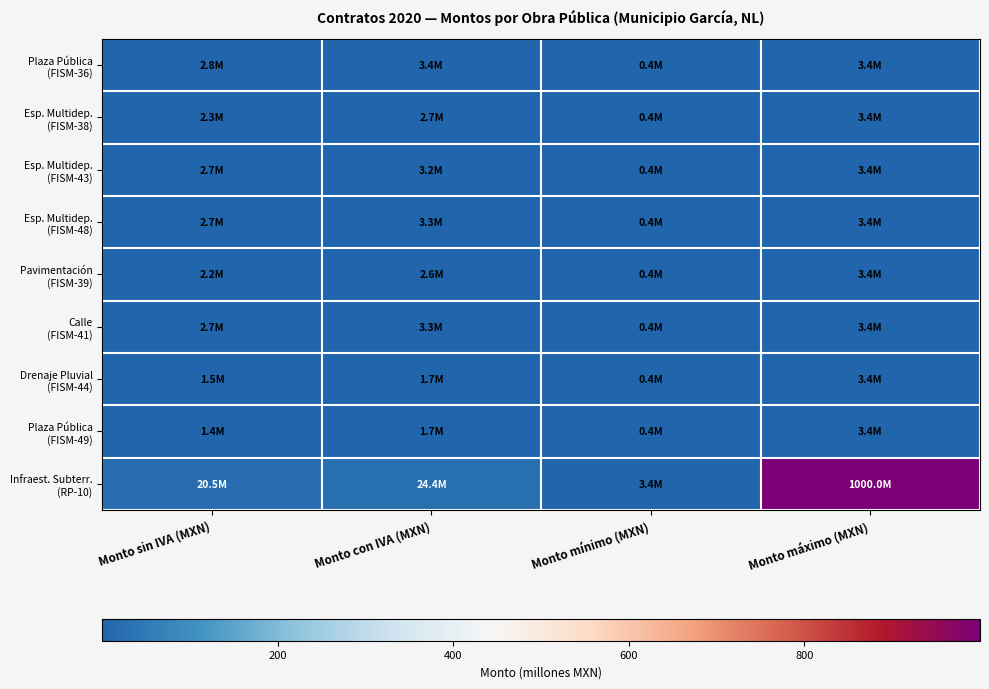

At Monto mínimo (MXN), list the series in order from smallest to largest.

Plaza Pública (FISM-36), Esp. Multidep. (FISM-38), Esp. Multidep. (FISM-43), Esp. Multidep. (FISM-48), Pavimentación (FISM-39), Calle (FISM-41), Drenaje Pluvial (FISM-44), Plaza Pública (FISM-49), Infraest. Subterr. (RP-10)